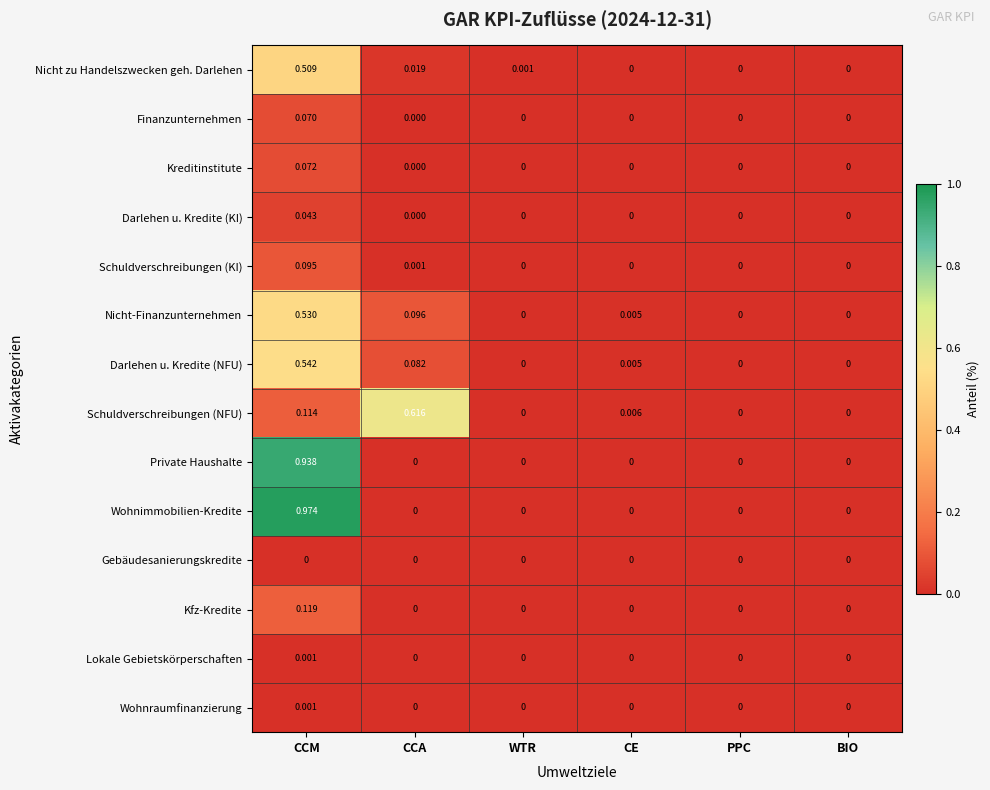

Which series has the largest total across all categories?

Wohnimmobilien-Kredite